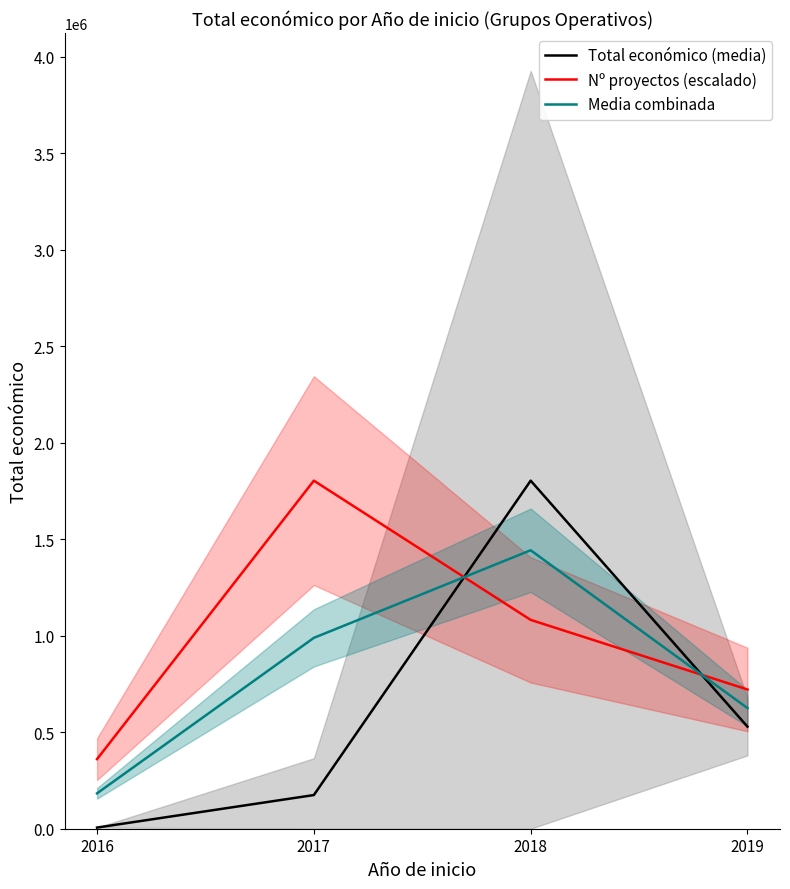

Does the chart have visible grid lines?

No